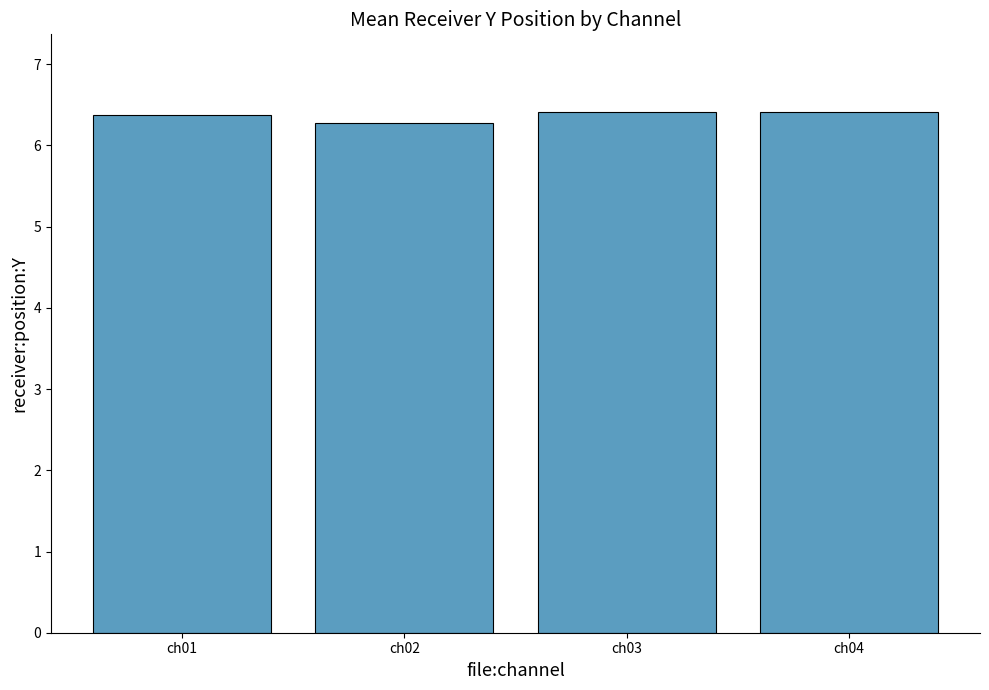

Approximately how many times larger is the value at ch04 compared to ch03?

1.0